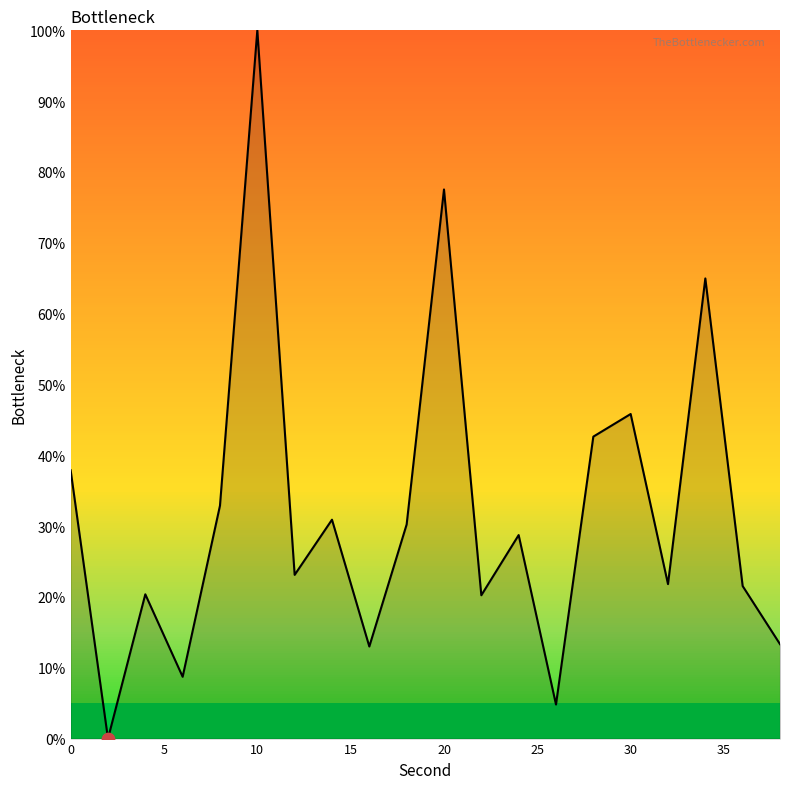

What is the greatest value displayed?

100.0